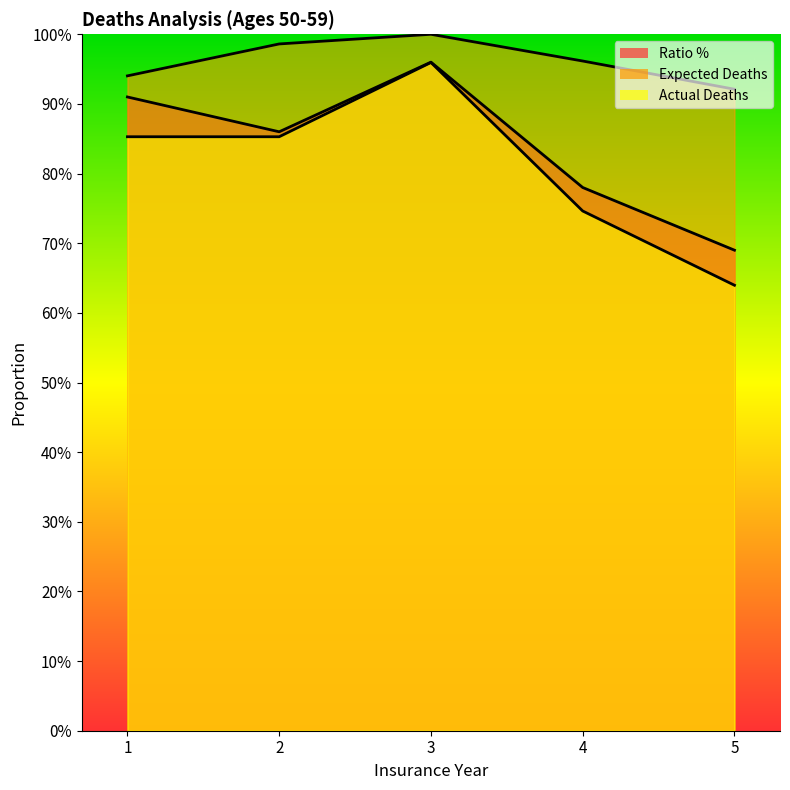

True or false: Ratio % and Expected Deaths (50-59) cross at least once.

False